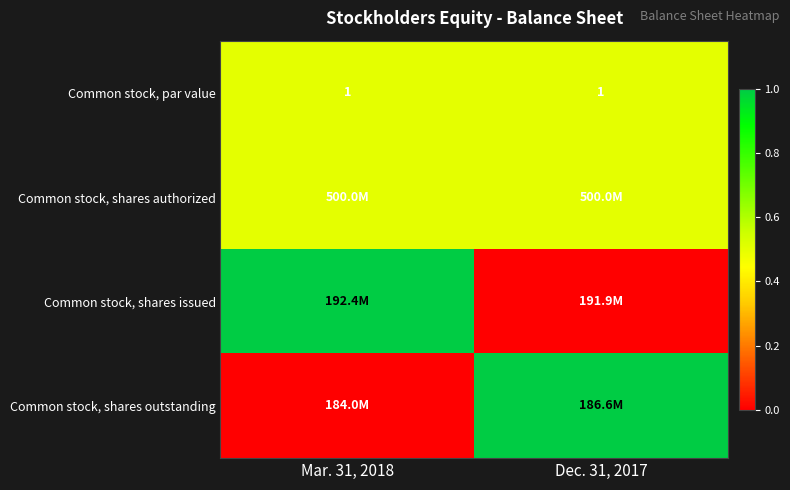

True or false: Common stock, par value has a value of 1.0 at Mar. 31, 2018.

True